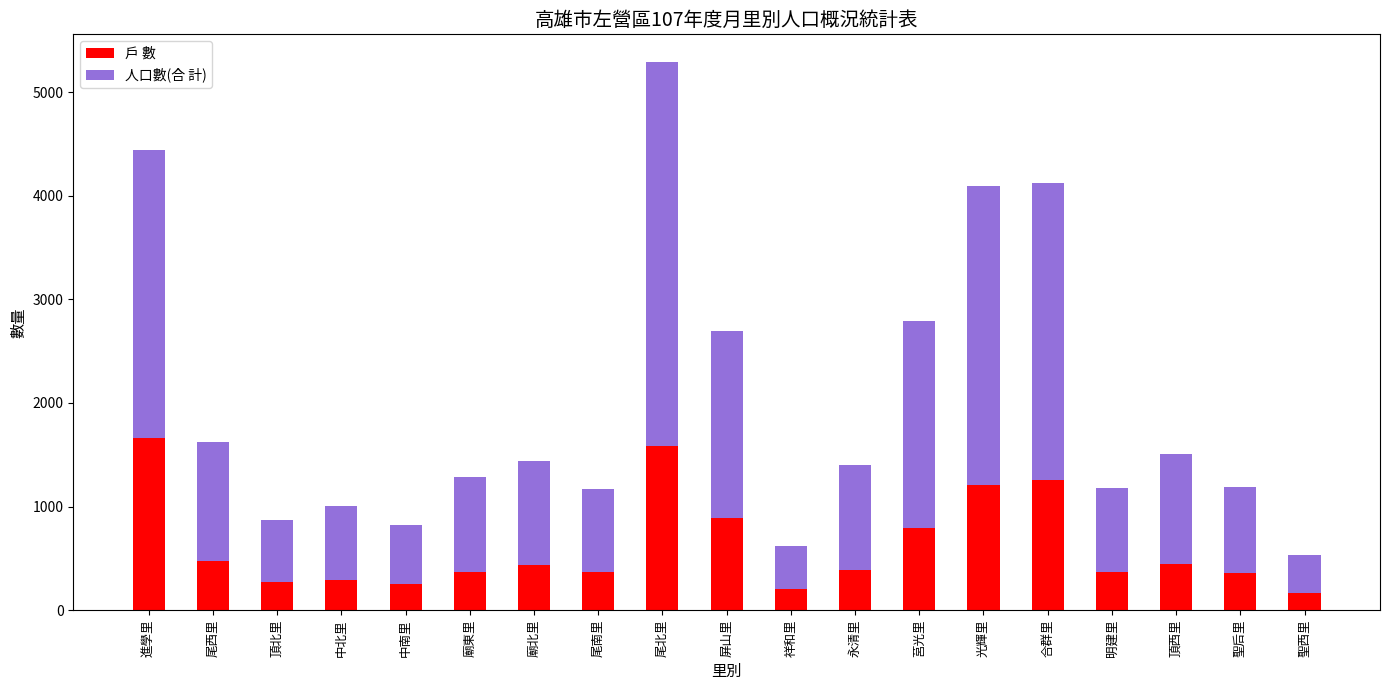

At which category is the sum across all series the highest?

尾北里